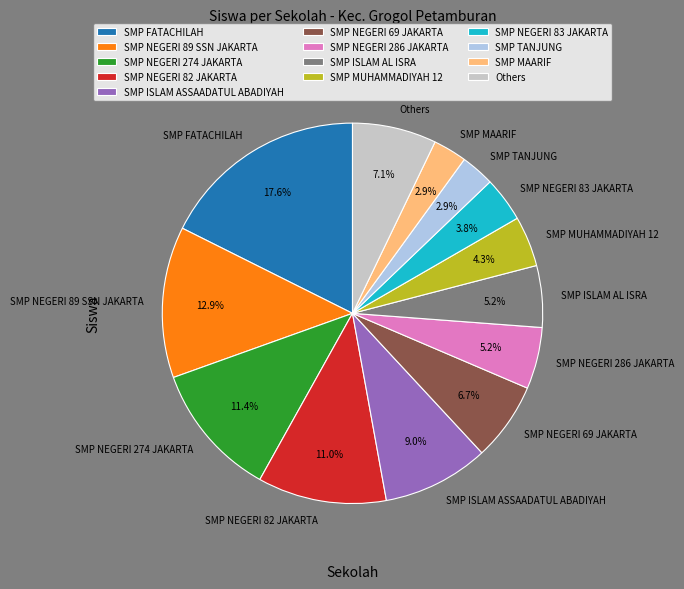

How many segments does this pie chart have?

13